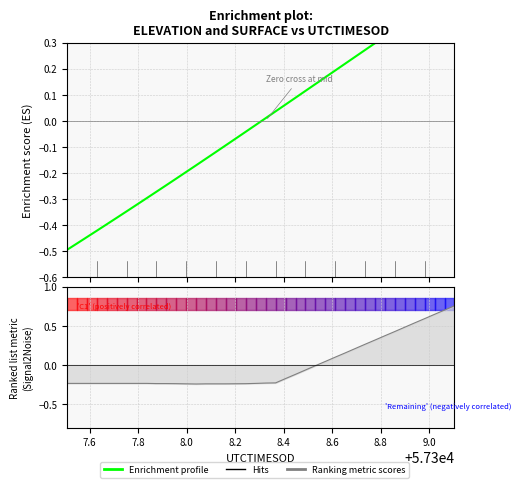

True or false: the data shows 0.1 at 25.

False